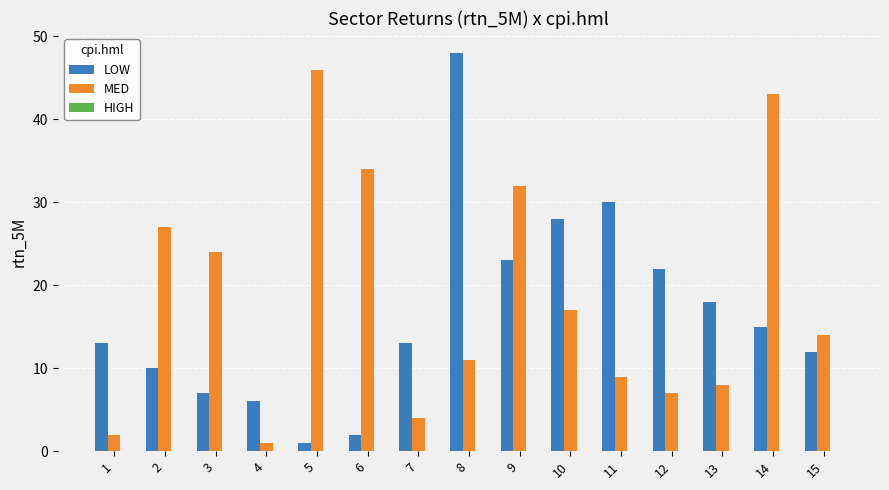

What is the sum of the LOW values at 1 and 12?

35